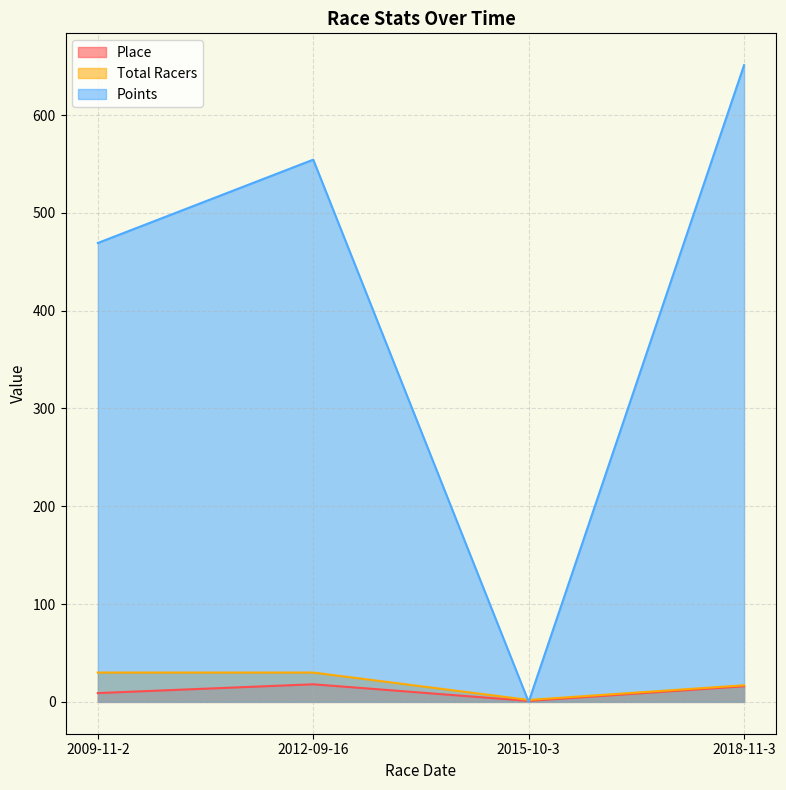

Rank the series by their maximum value, from highest to lowest.

Points, Total Racers, Place